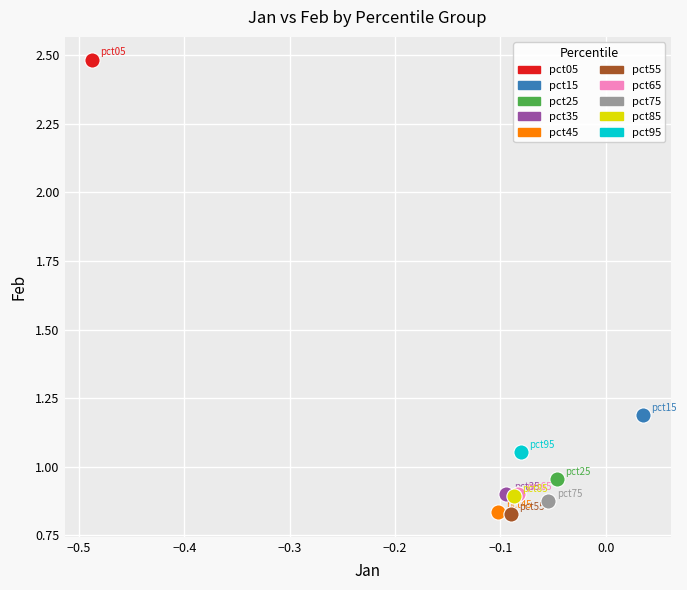

What are all the series names shown in the legend?

pct05, pct15, pct25, pct35, pct45, pct55, pct65, pct75, pct85, pct95